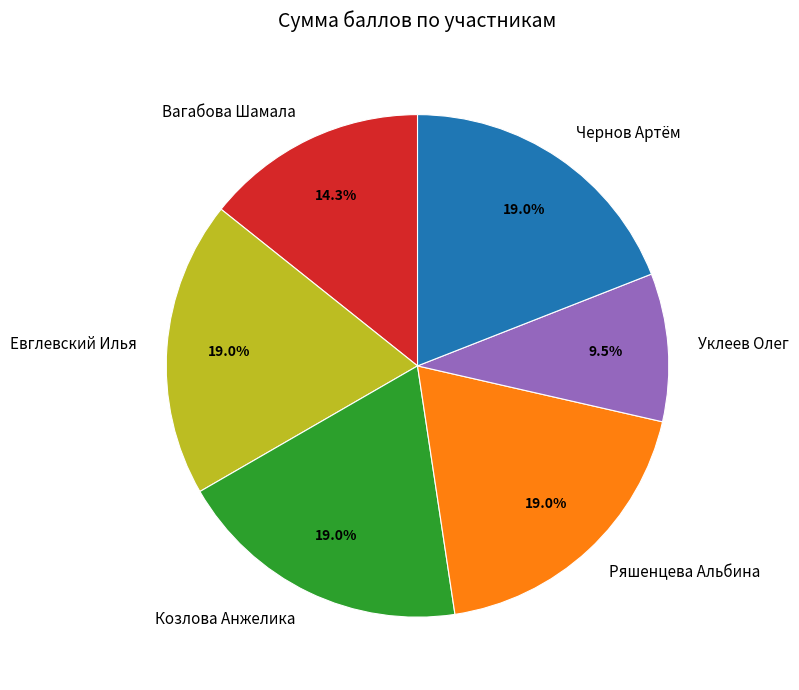

What portion of the pie excludes Евглевский Илья?

81.0%